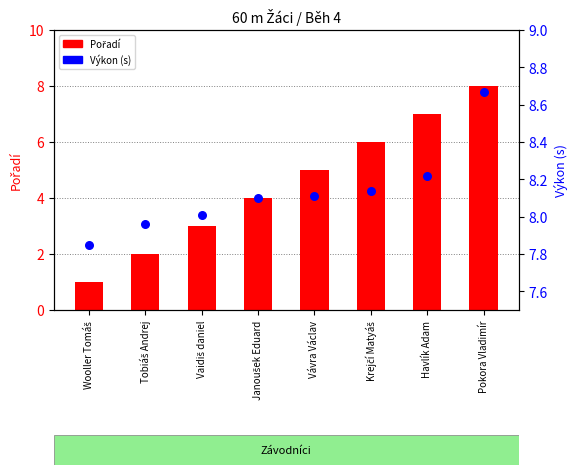

What are all the series names shown in the legend?

Pořadí, Výkon (s)